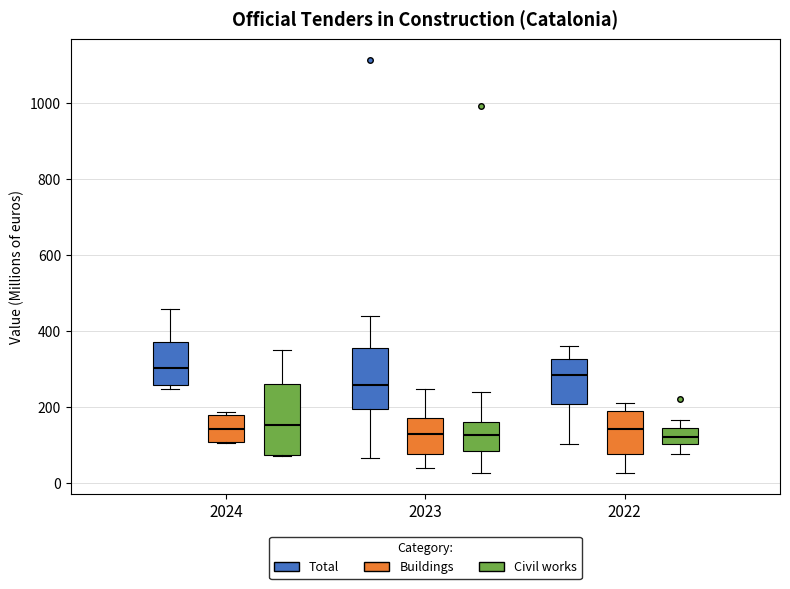

Reading left to right, transcribe this box plot: for each box, give where its median line is, the range the box spans, and where its two whiskers end, as read against the y-axis. The values are not printed on the chart, so give them approximately, as read against the axis.

2024 (Total): median 300, box 260 to 380, whiskers 240 to 460
2024 (Buildings): median 140, box 120 to 180, whiskers 100 to 180 (just above the box's upper edge)
2024 (Civil works): median 160, box 80 to 260, whiskers 80 to 360
2023 (Total): median 260, box 200 to 360, whiskers 60 to 440
2023 (Buildings): median 140, box 80 to 180, whiskers 40 to 240
2023 (Civil works): median 120, box 80 to 160, whiskers 20 to 240
2022 (Total): median 280, box 200 to 320, whiskers 100 to 360
2022 (Buildings): median 140, box 80 to 200, whiskers 20 to 220
2022 (Civil works): median 120, box 100 to 140, whiskers 80 to 160